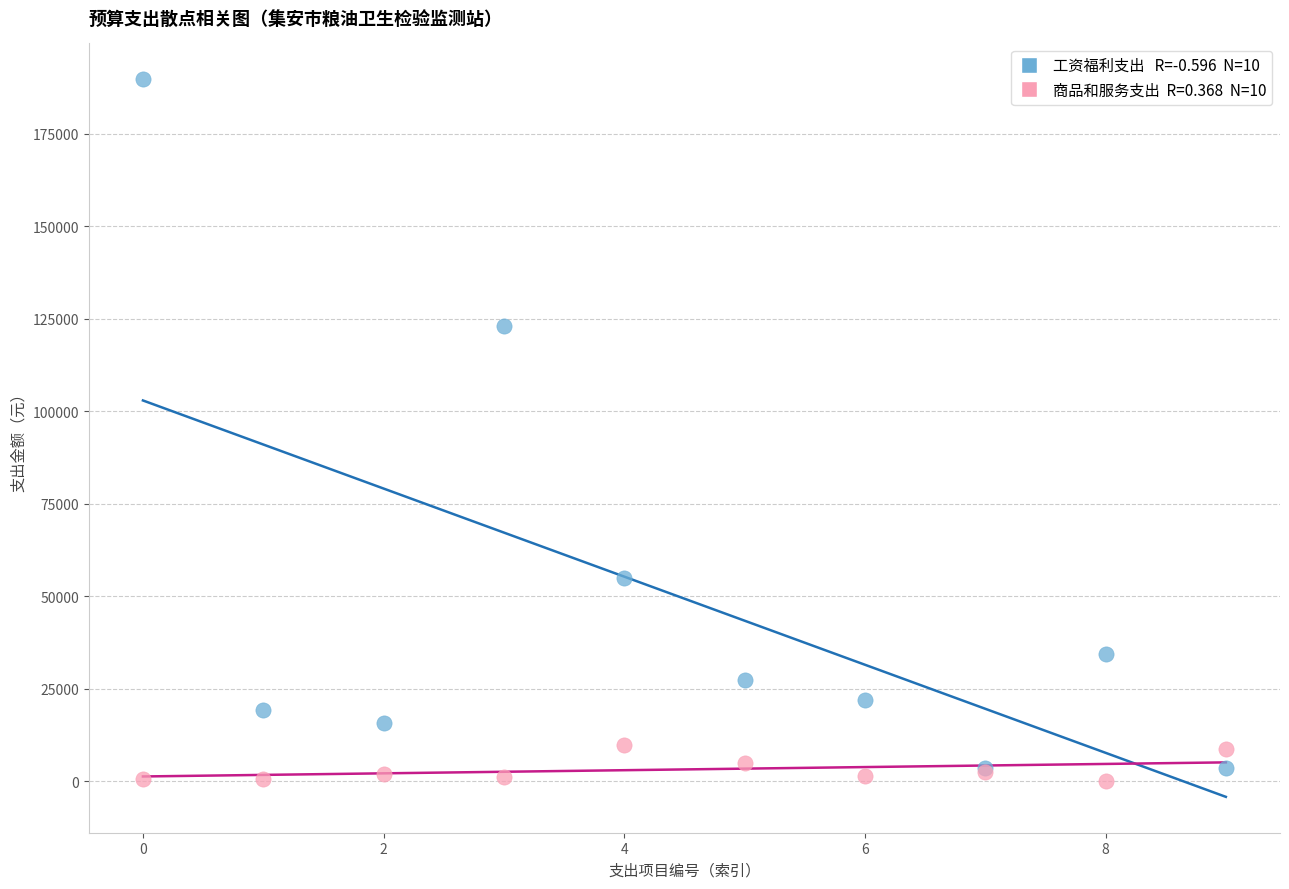

Across all series, what Y value is closest to 94936?

123180.0